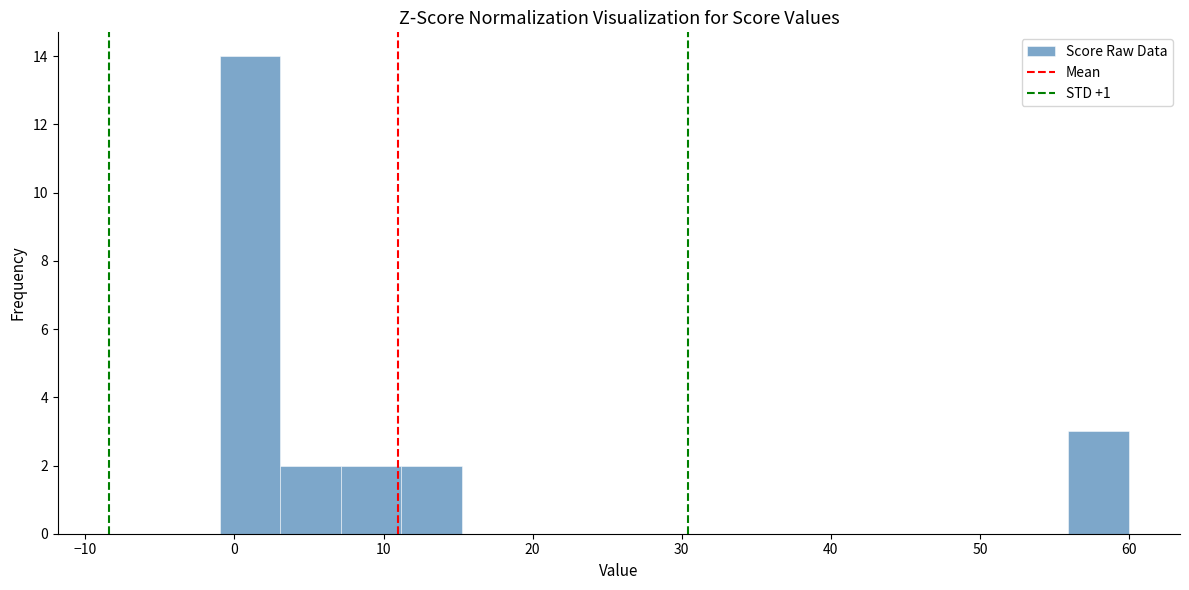

Which range on the x-axis has the tallest bar?

-1 to 3